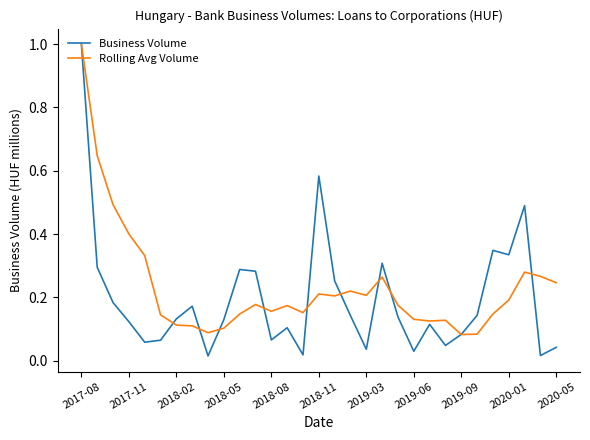

What is the maximum value for Business Volume?

1.0